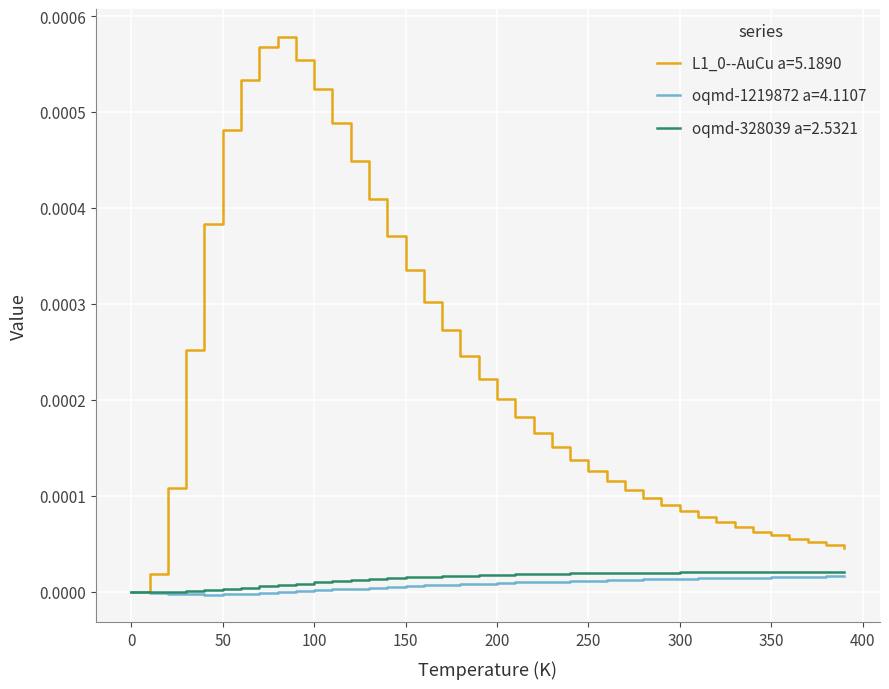

In oqmd-1219872 a=4.1107, how many points are lower than both neighbors (excluding endpoints)?

2